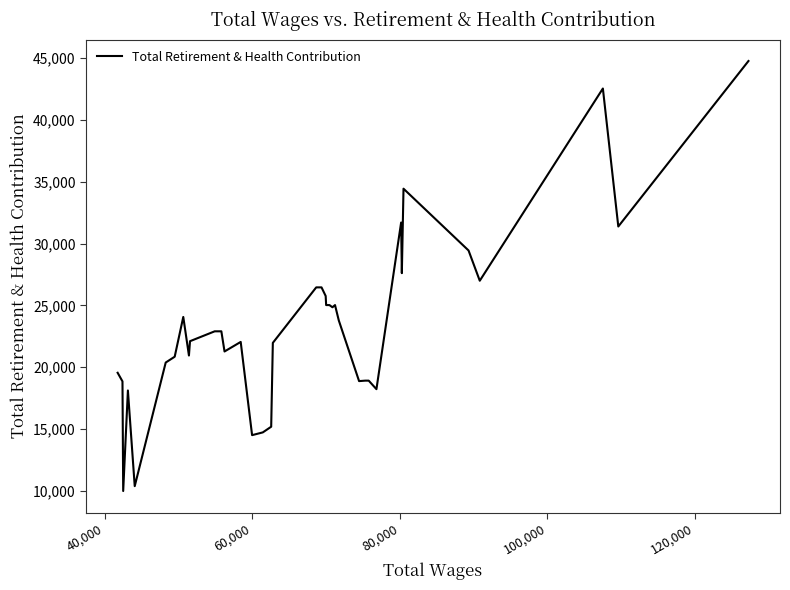

How many lines are shown in the chart?

1